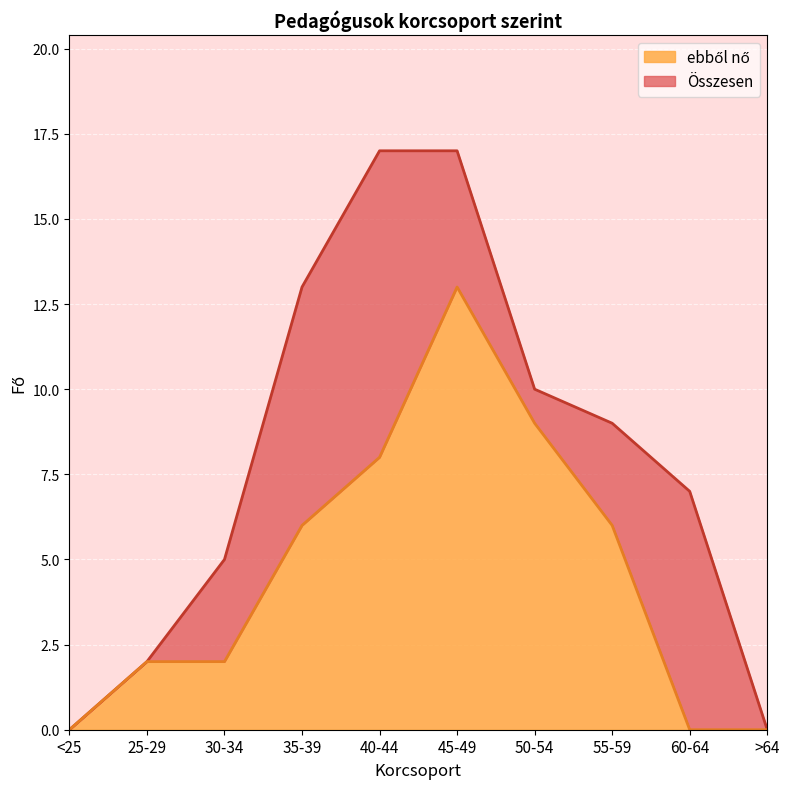

True or false: Összesen has a value of 9 at ebből nő.

False